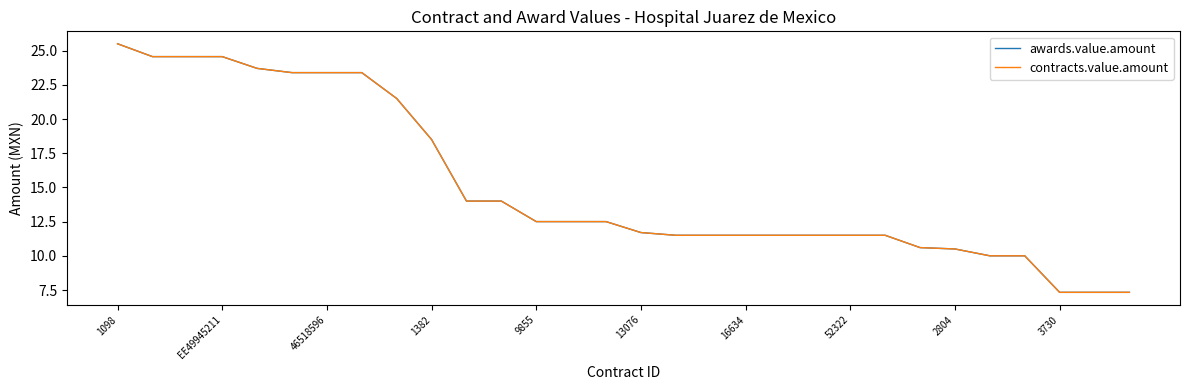

True or false: contracts.value.amount and awards.value.amount intersect in this chart.

False